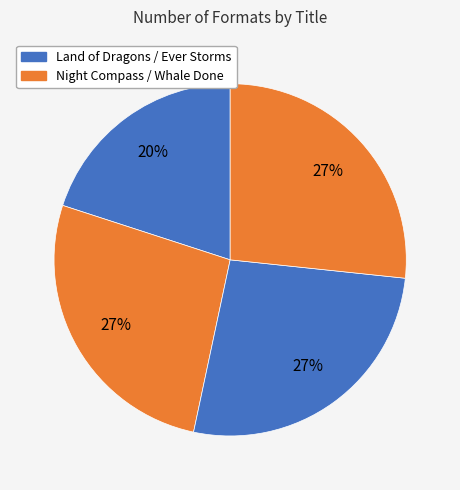

Count the number of slices in the pie.

4